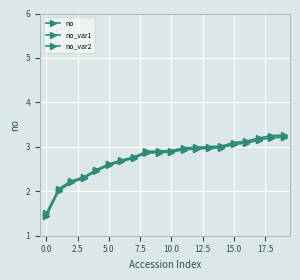

At which category does the chart reach its peak across all series?

19